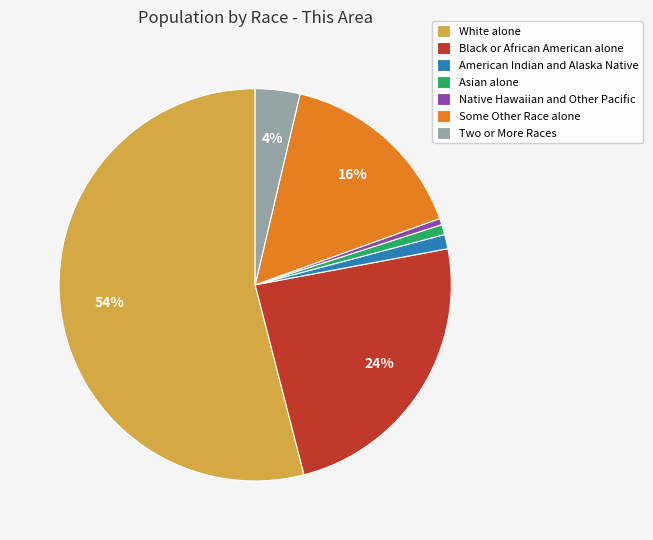

The White alone slice represents 69% of the pie. True or false?

False